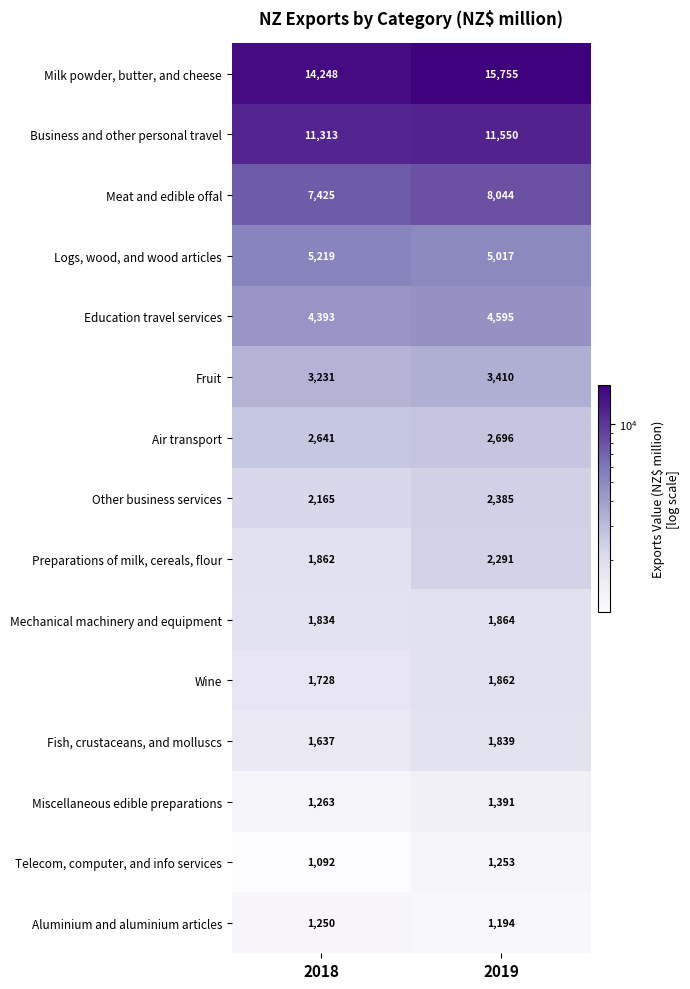

At which label does Mechanical machinery and equipment reach its peak?

2019